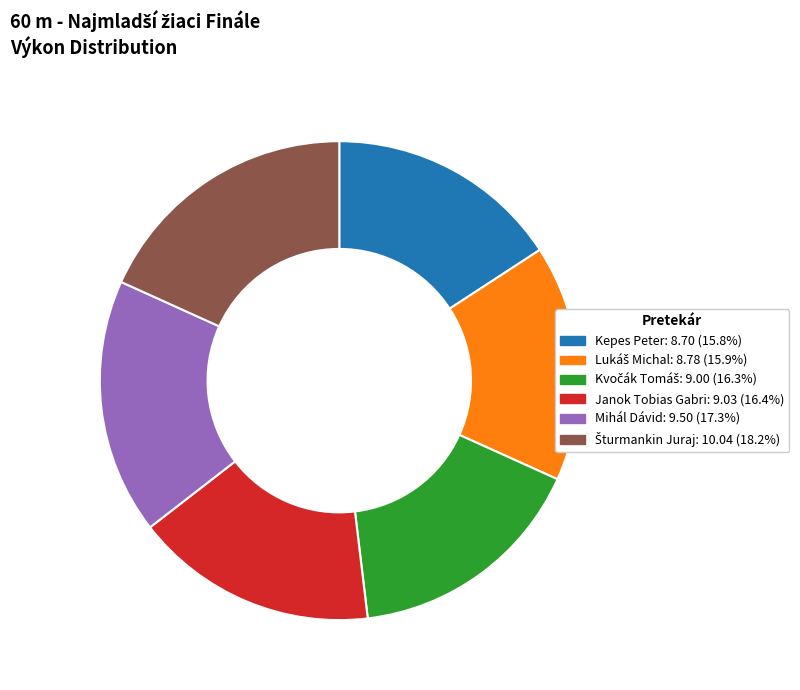

How many segments does this pie chart have?

6